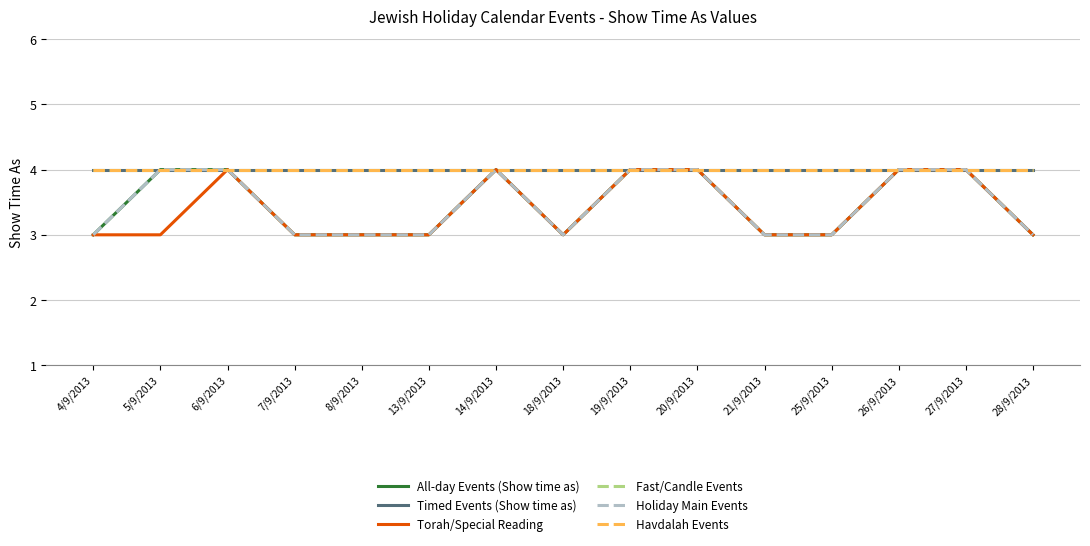

Does the chart have visible grid lines?

Yes